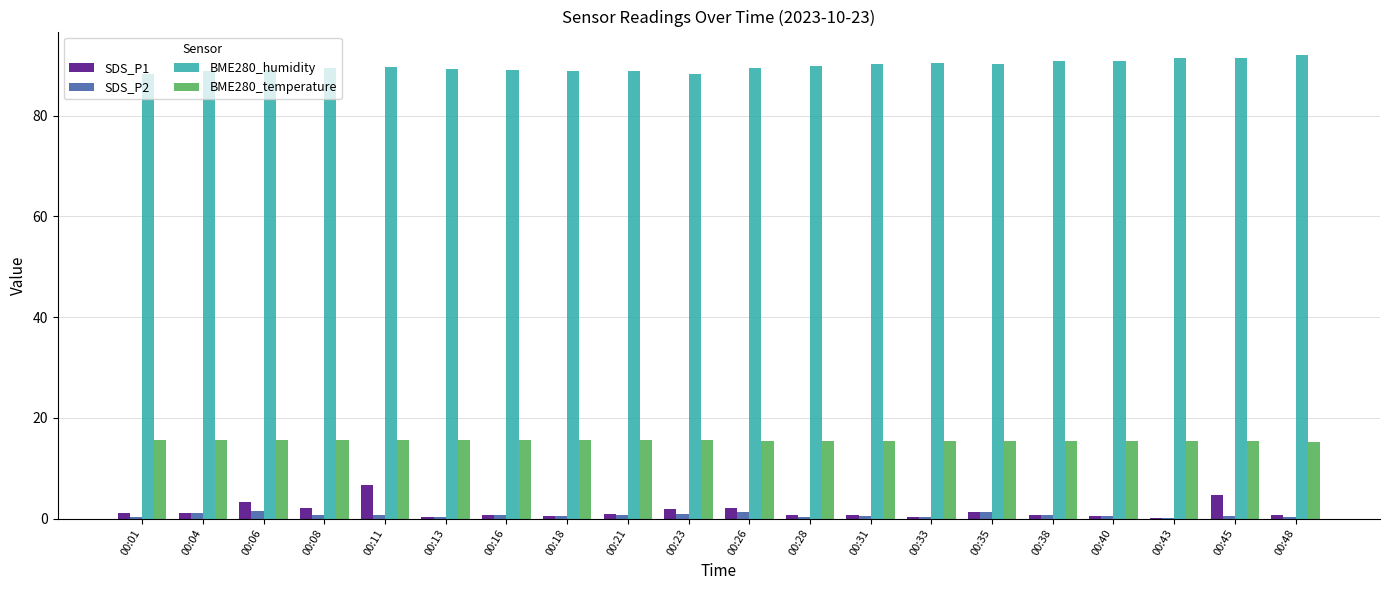

Which series has the largest total across all categories?

BME280_humidity